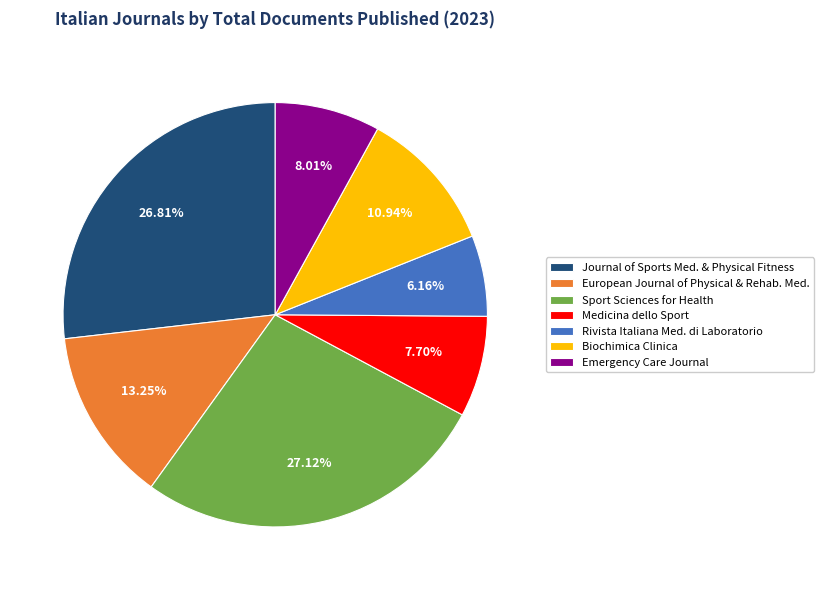

What is the smallest slice in the pie chart?

Rivista Italiana Med. di Laboratorio